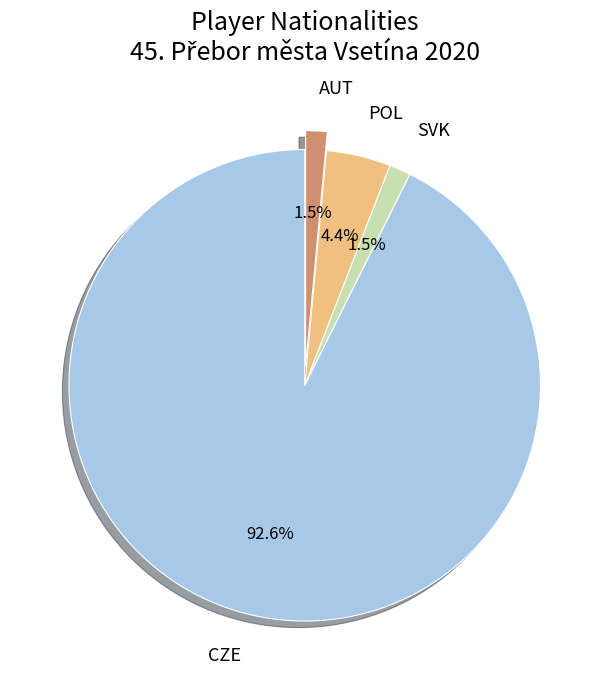

To the nearest percent, what percentage of the pie is POL?

4%